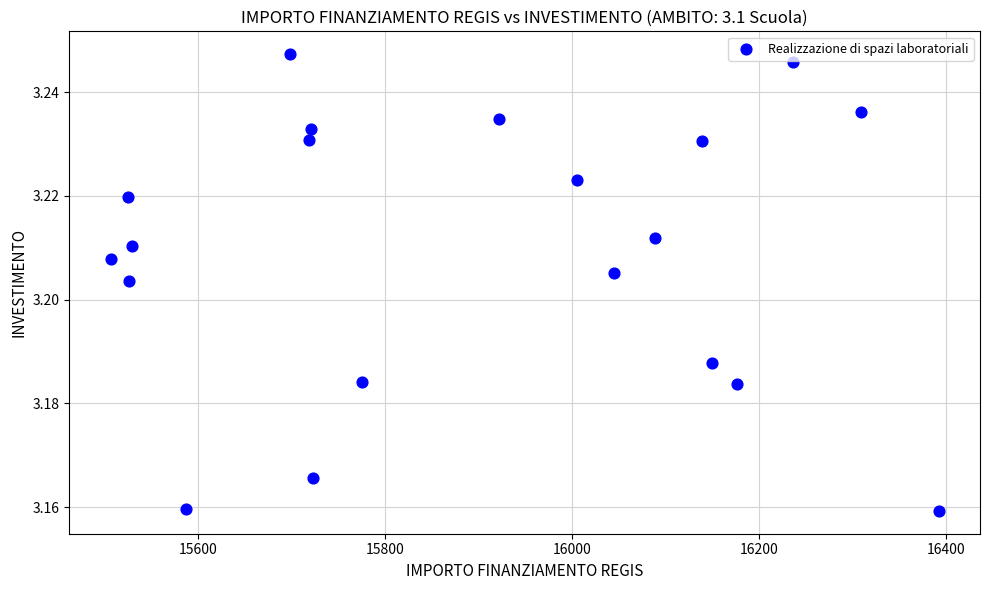

What is the range of X values (max minus min)?

885.7